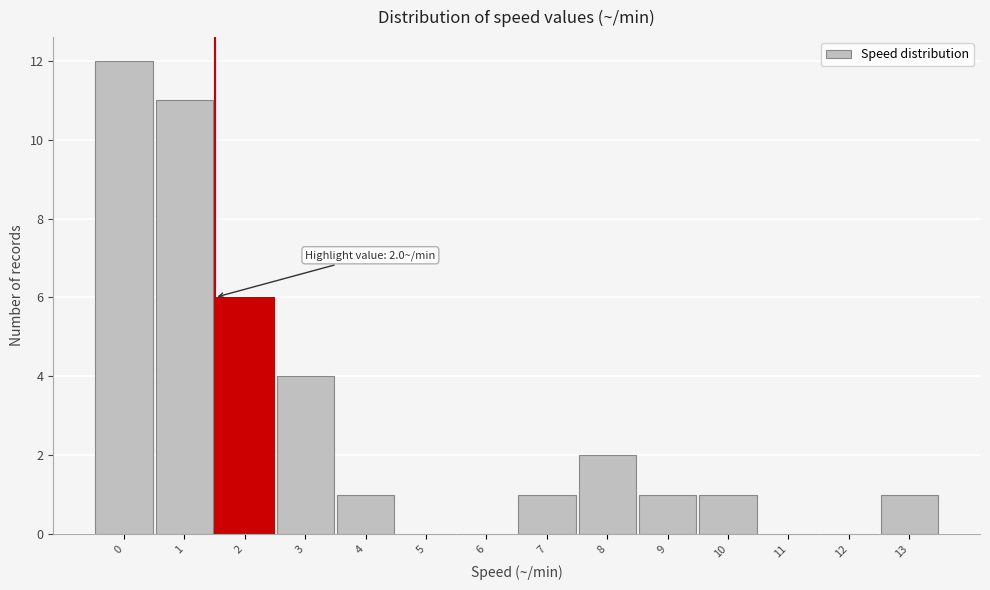

Reading left to right, list all the values displayed in this chart.

0=12	1=11	2=6	3=4	4=1	5=0	6=0	7=1	8=2	9=1	10=1	11=0	12=0	13=1